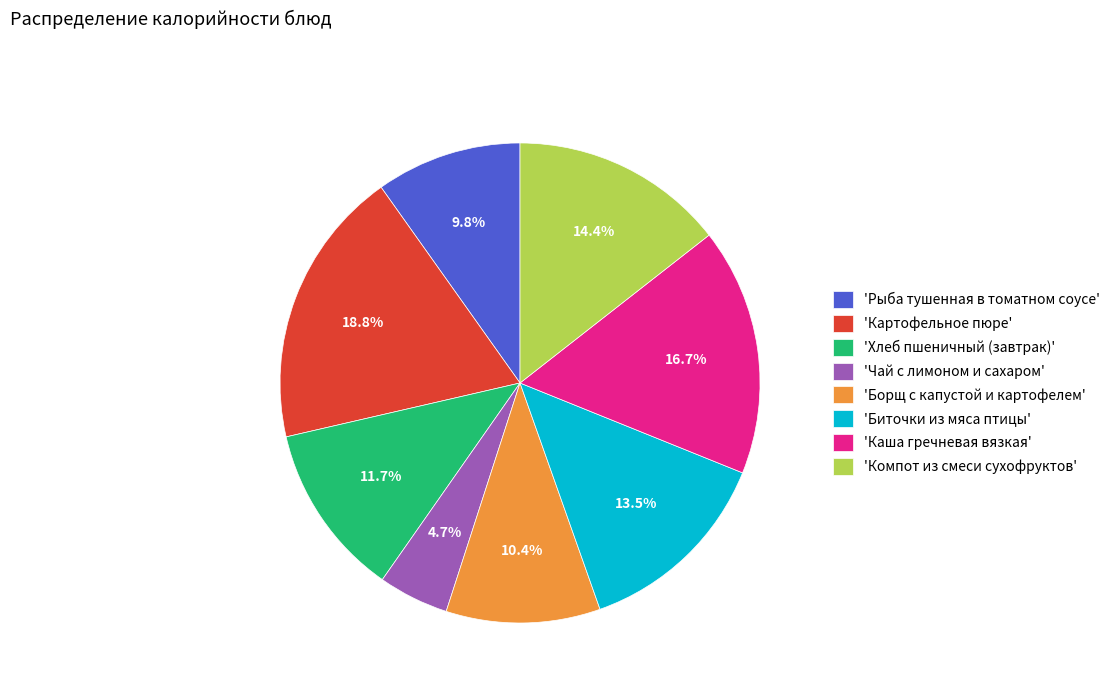

Combined, what portion of the pie is 'Каша гречневая вязкая' and 'Компот из смеси сухофруктов'?

31.1%